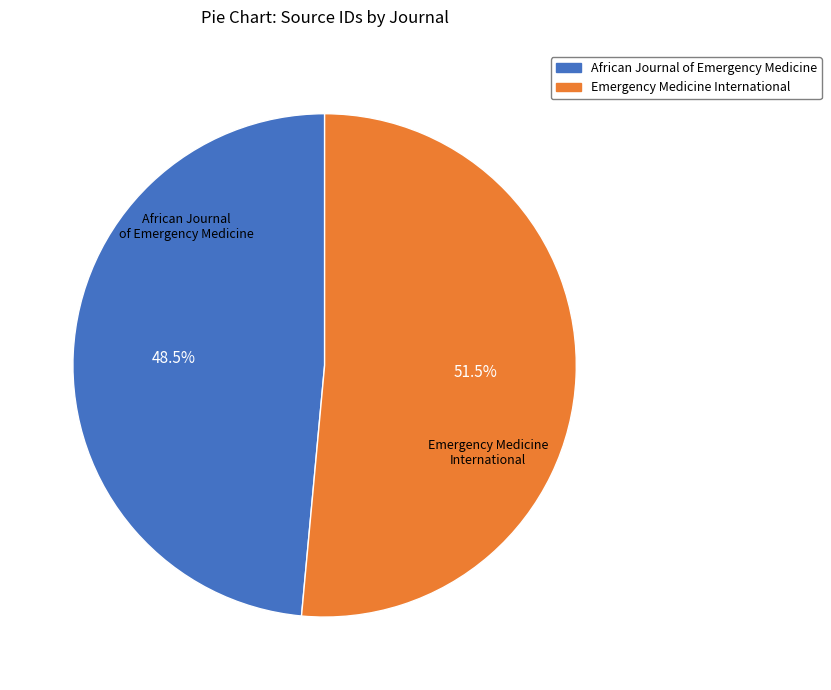

To the nearest percent, what is the difference between the largest and smallest slice percentages?

3%